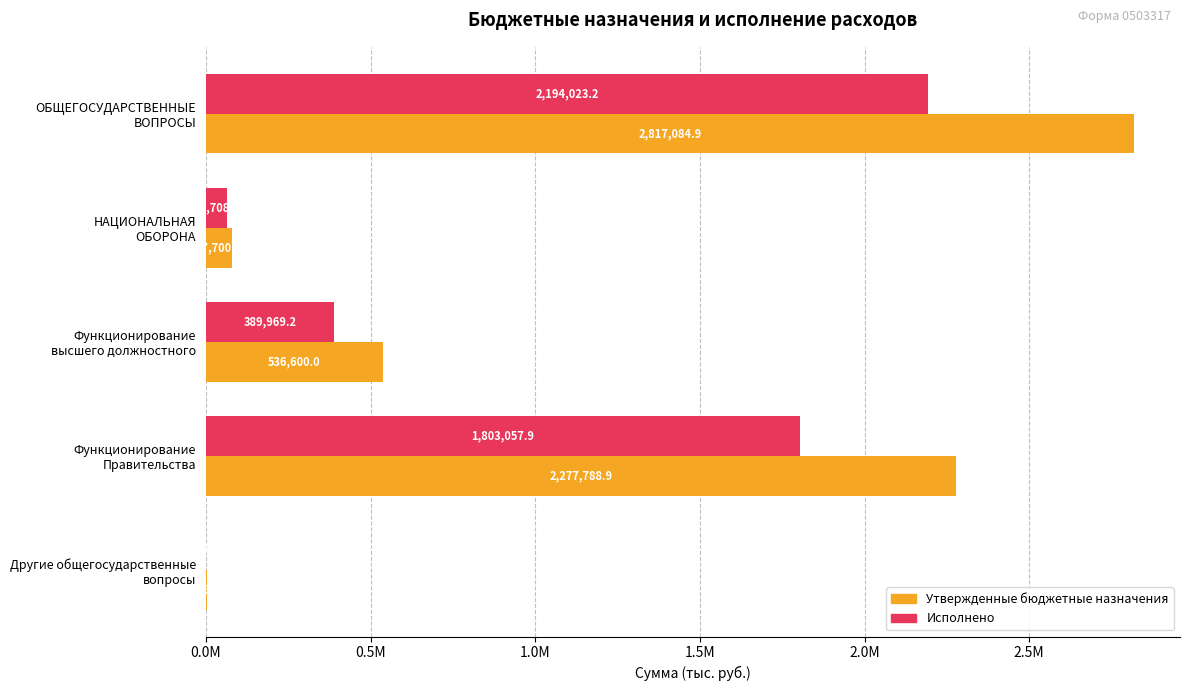

What is the minimum value shown in the chart?

996.0